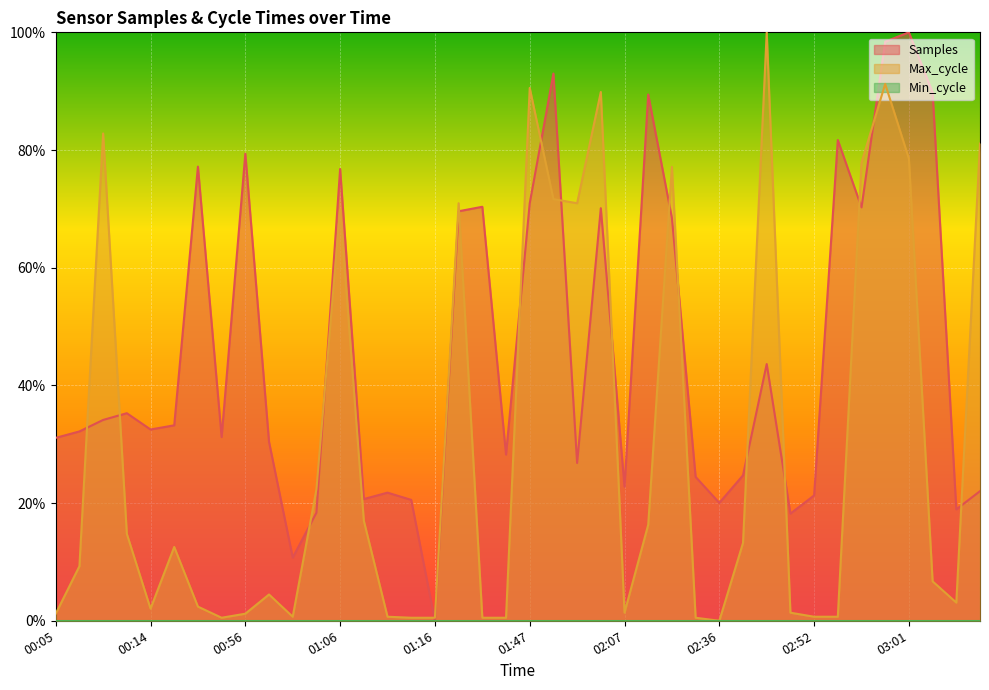

Between 01:04 and 02:31, which series saw the biggest shift?

Max_cycle